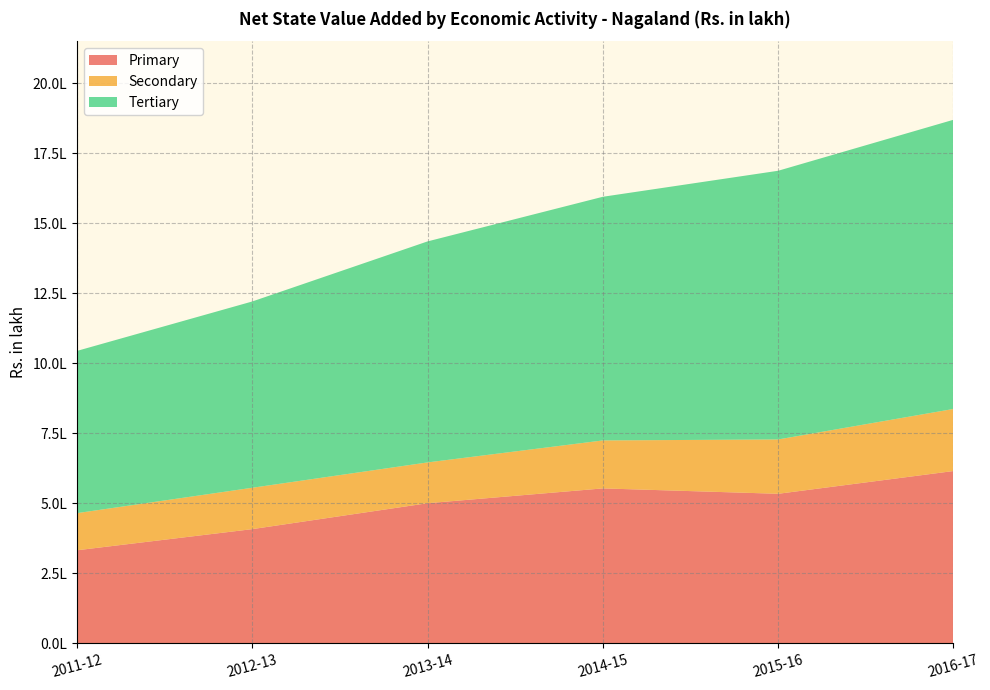

Reading right to left, what are all the values shown in this chart?

Primary: 615702.7	534439.8	553648.8	500769.2	408231.0	332745.1
Secondary: 221650.2	193996.2	171265.2	145649.0	147712.7	132563.9
Tertiary: 1032392.3	959213.9	869855.0	788991.5	664988.6	579121.6